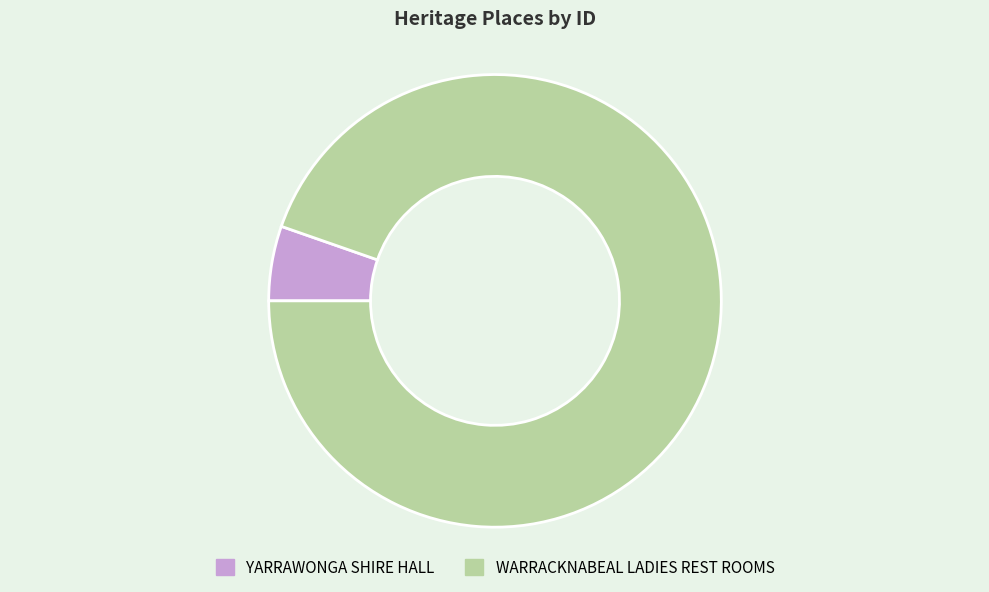

How many segments does this pie chart have?

2